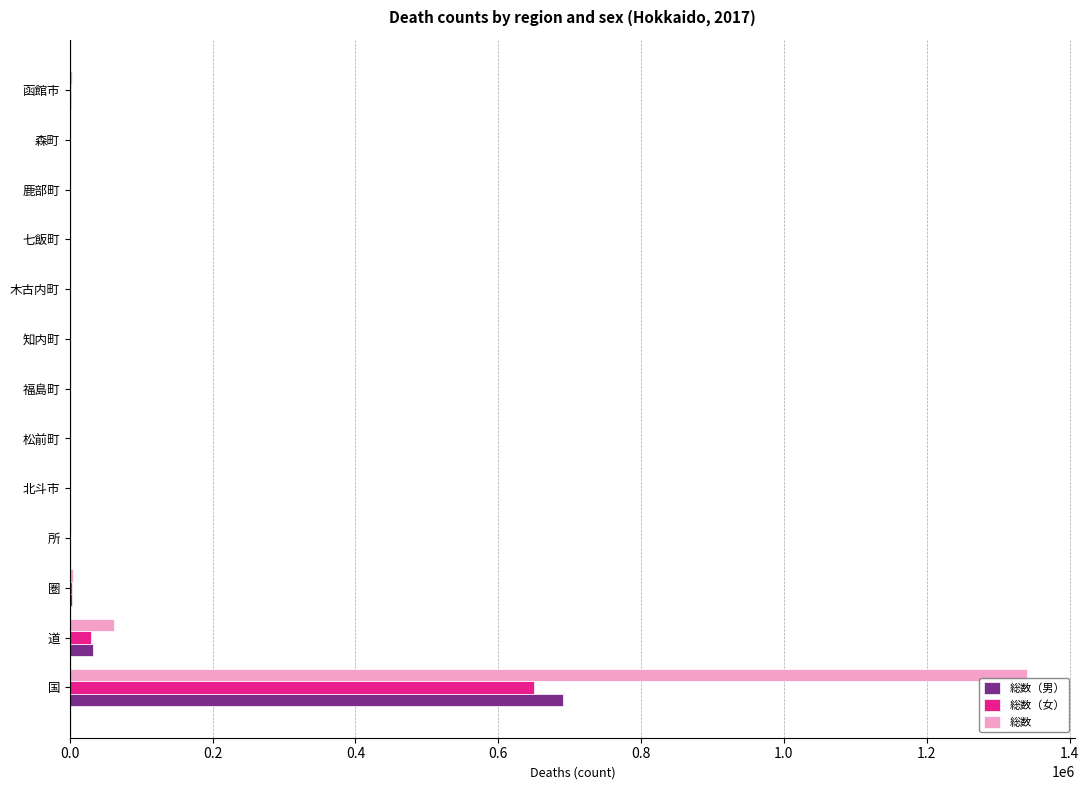

True or false: 総数（男） has a value of 1017393 at 国.

False